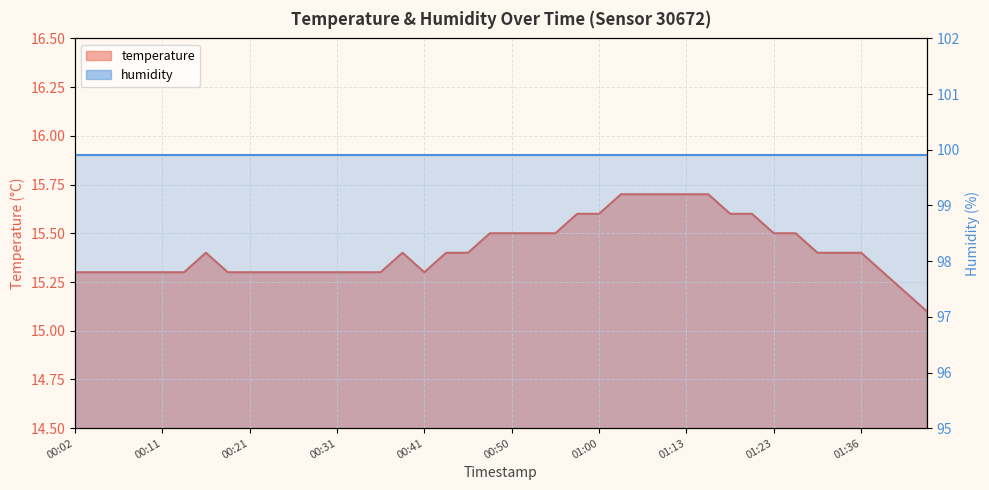

What is the minimum value shown in the chart?

15.1